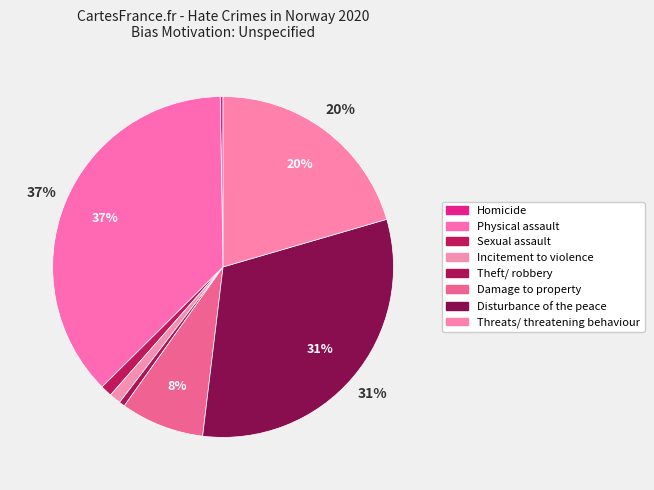

How many segments does this pie chart have?

8